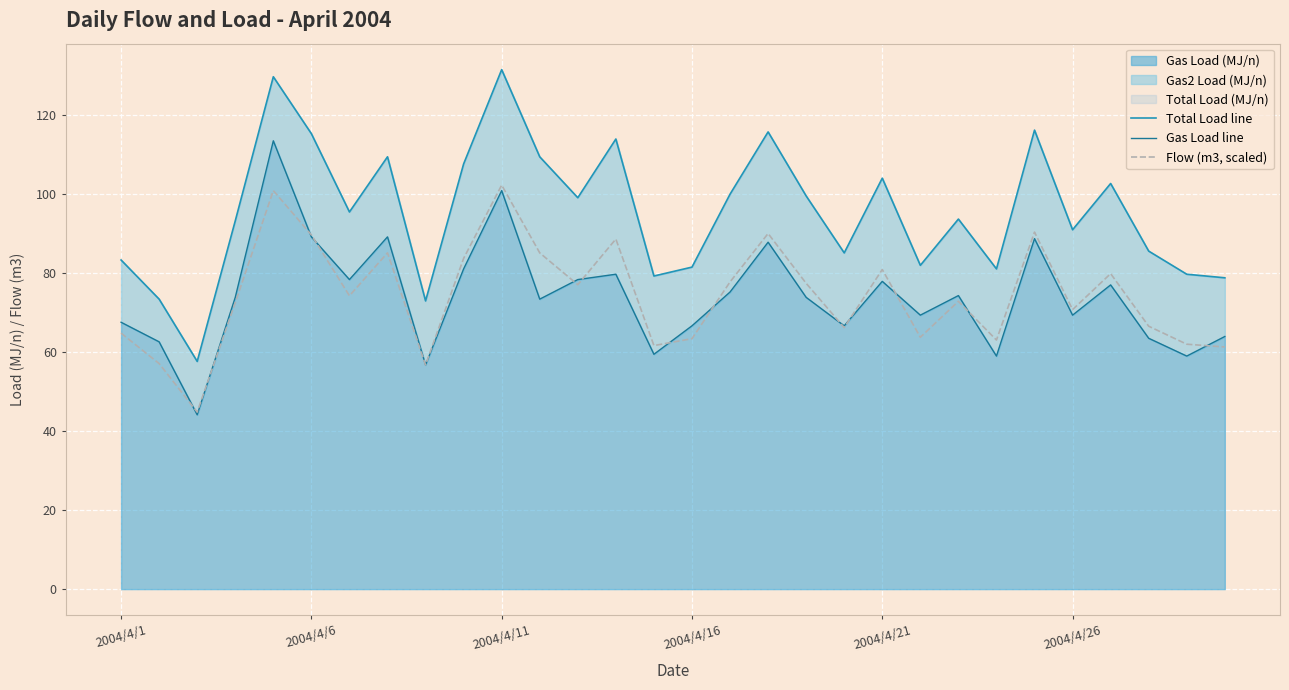

At how many categories does at least one series exceed 109?

8